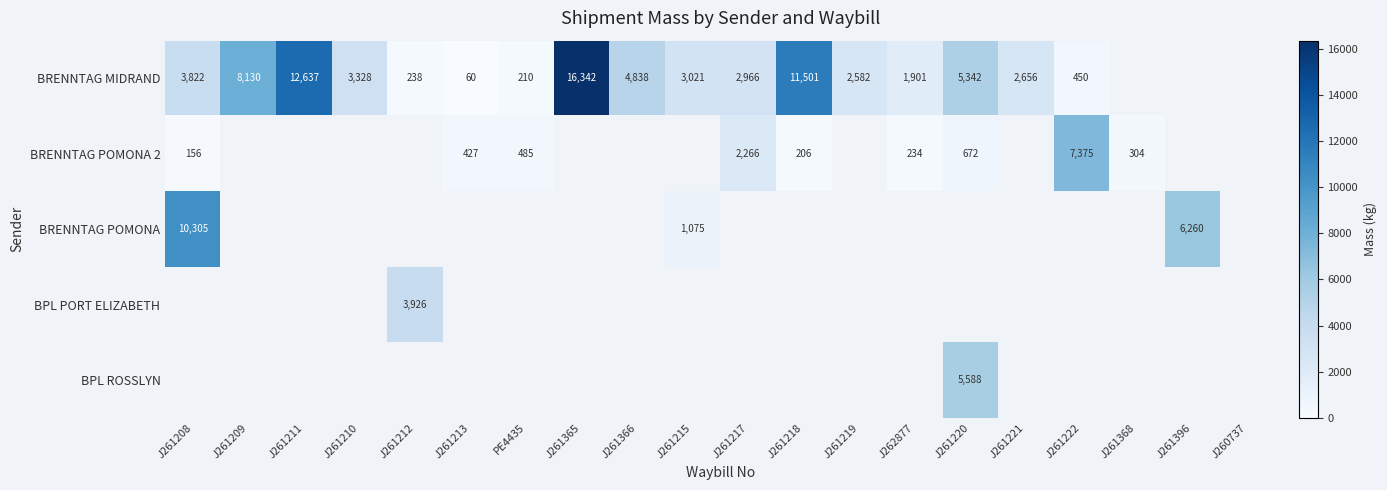

What is the spread (max minus min) of values at J261222?

6925.0